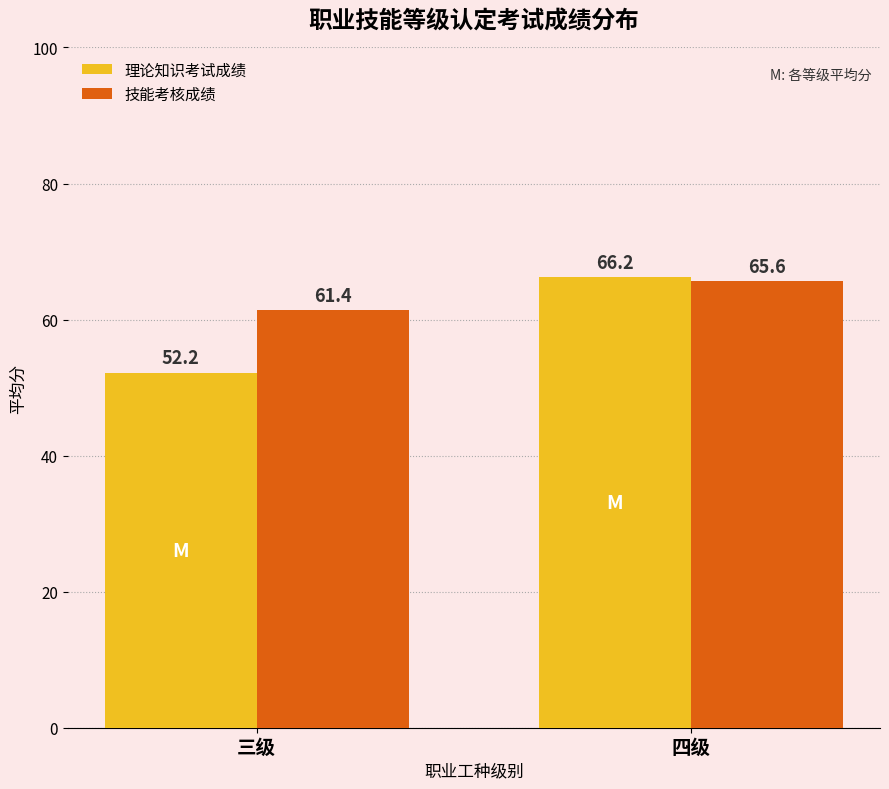

At which category does the chart reach its peak across all series?

四级